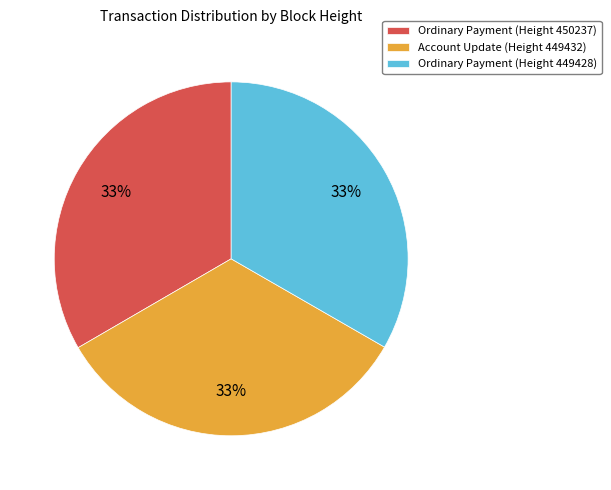

To the nearest percent, what portion does Ordinary Payment (Height 450237) represent?

33%